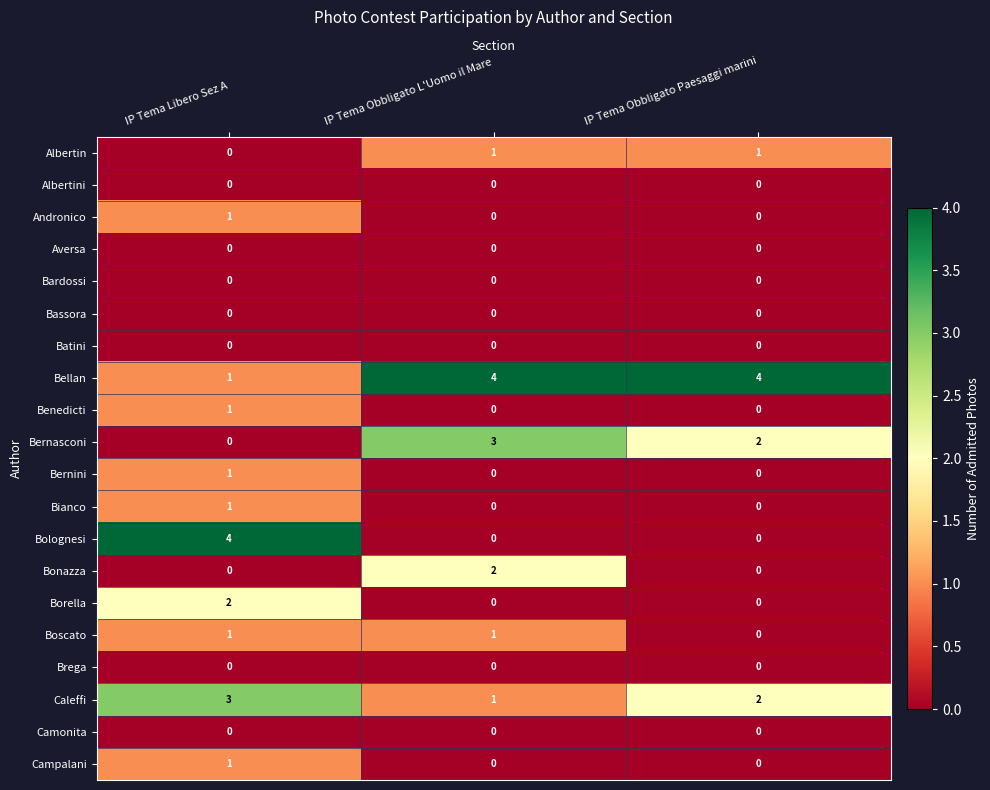

What is the greatest value displayed?

4